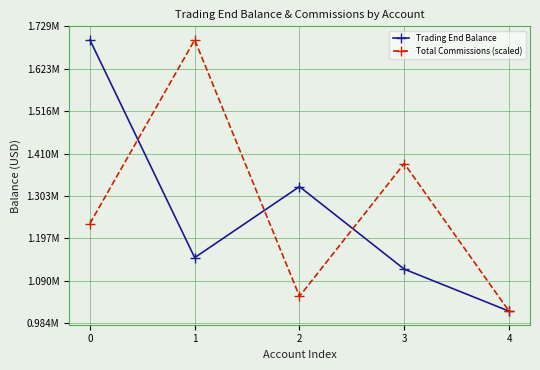

What is the total value across all series at 0?

2929275.3